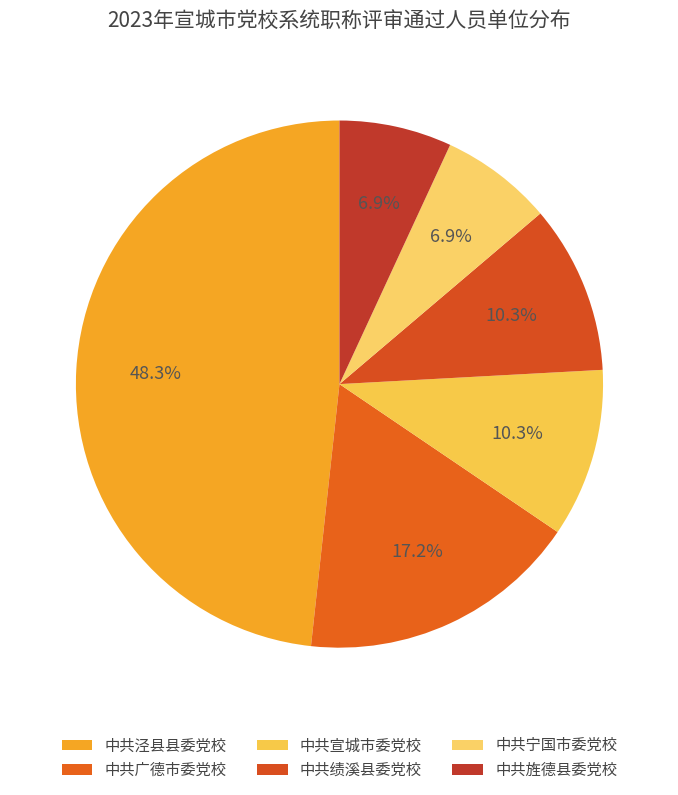

To the nearest percent, what is the average slice percentage?

17%